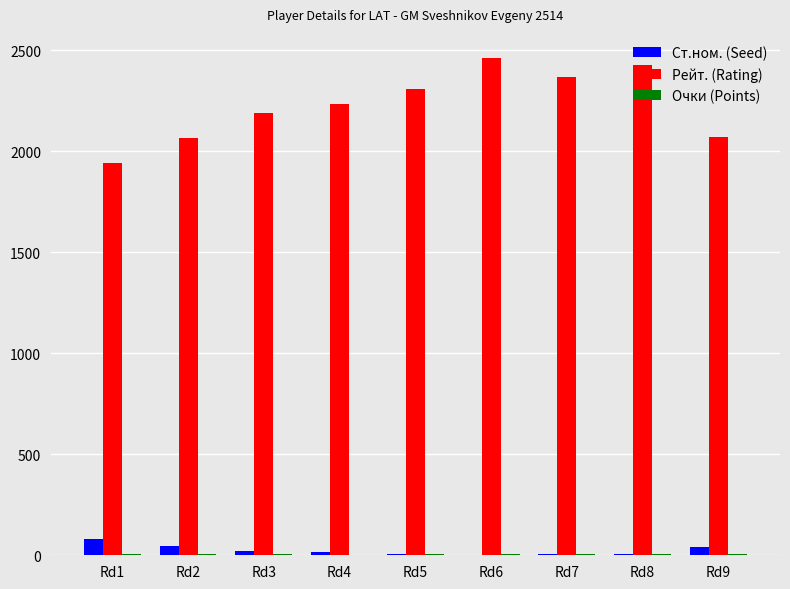

What is the sum of all Рейт. (Rating) values?

20077.0